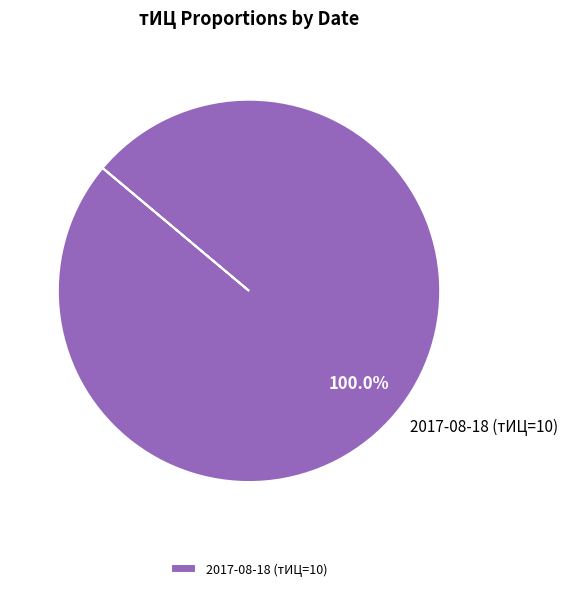

Rank the categories by value from lowest to highest.

2017-08-18 (тИЦ=10)